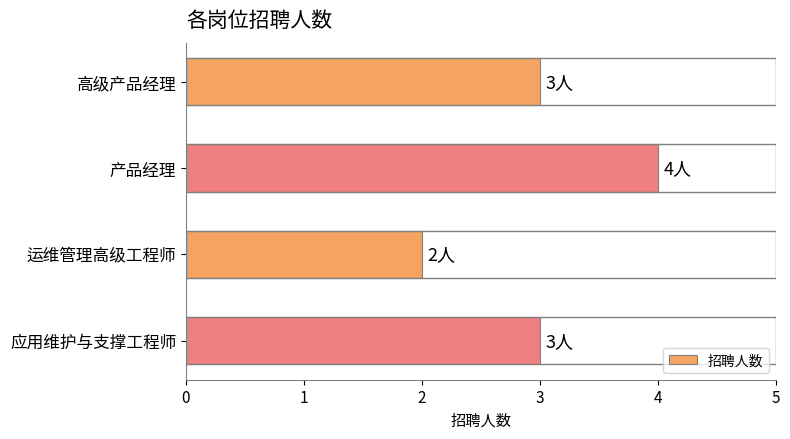

How many bars are there in total?

4